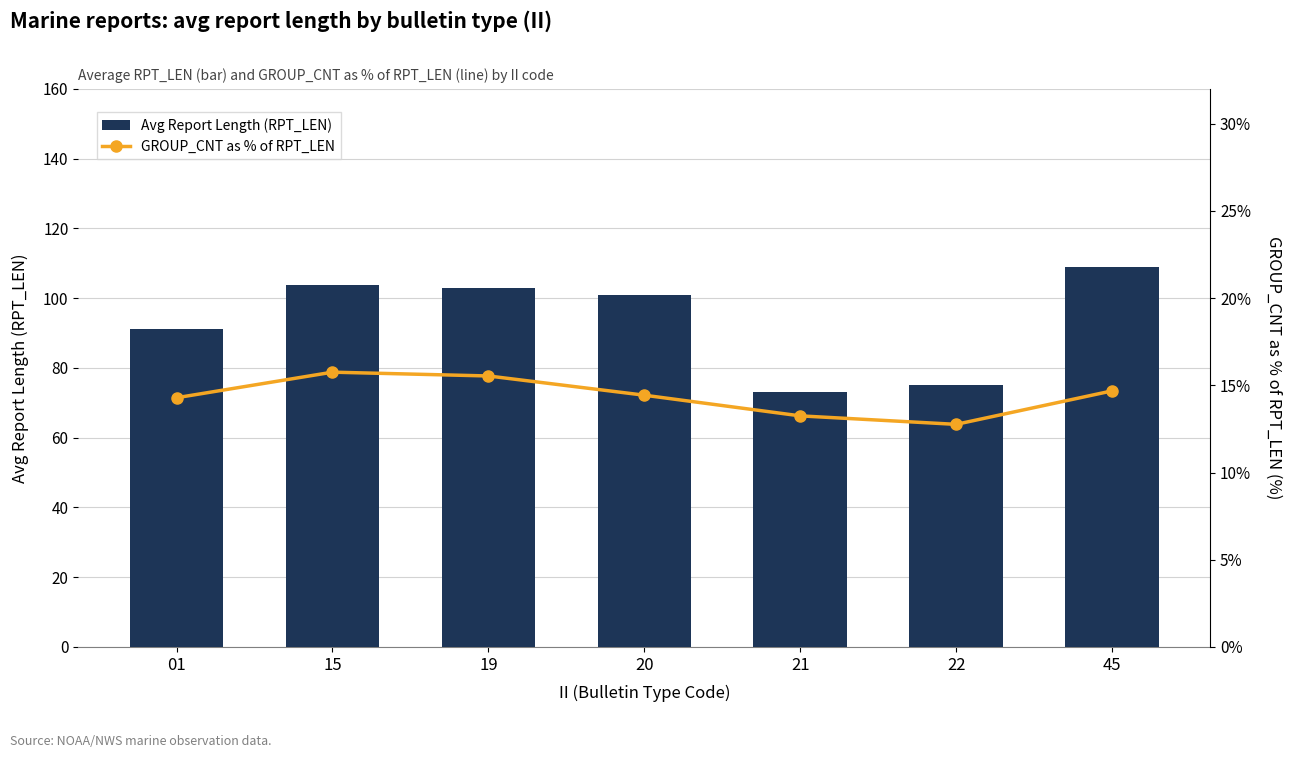

What is the smallest value displayed?

12.8